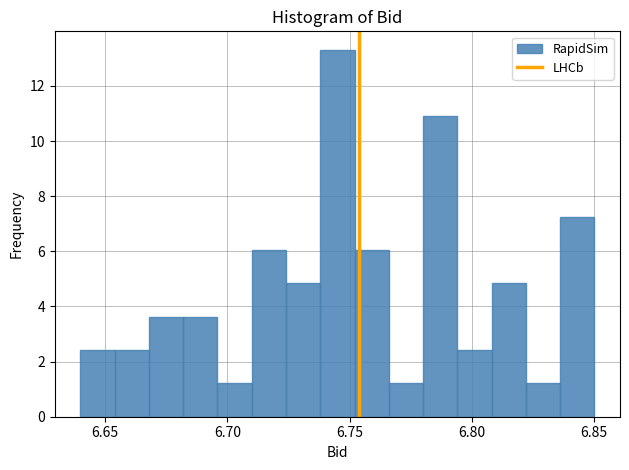

Read against the x-axis, roughly where is the centre of the tallest bar?

6.745